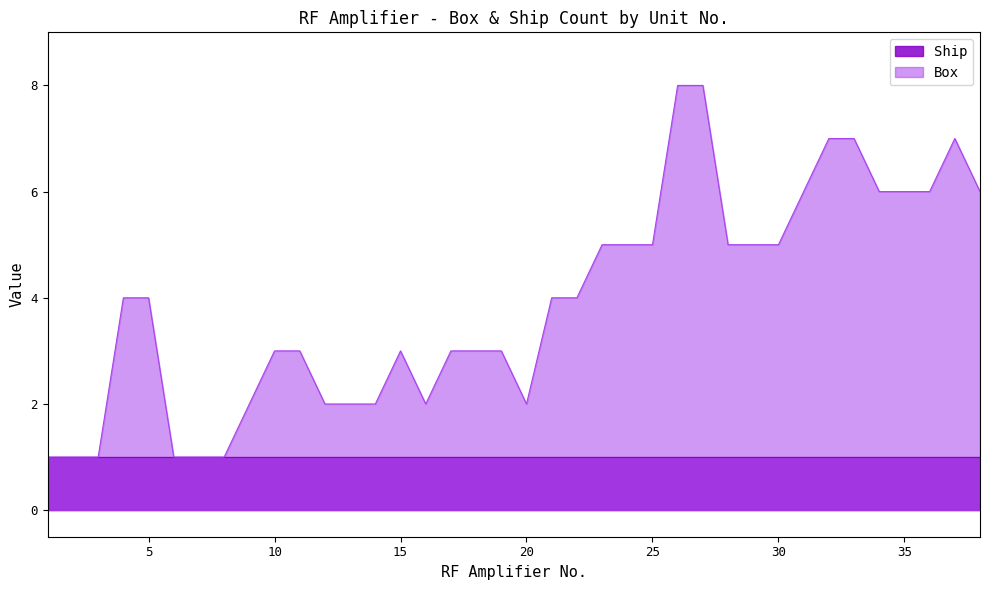

Reading right to left, list all the values displayed in this chart.

6	7	6	6	6	7	7	6	5	5	5	8	8	5	5	5	4	4	2	3	3	3	2	3	2	2	2	3	3	2	1	1	1	4	4	1	1	1